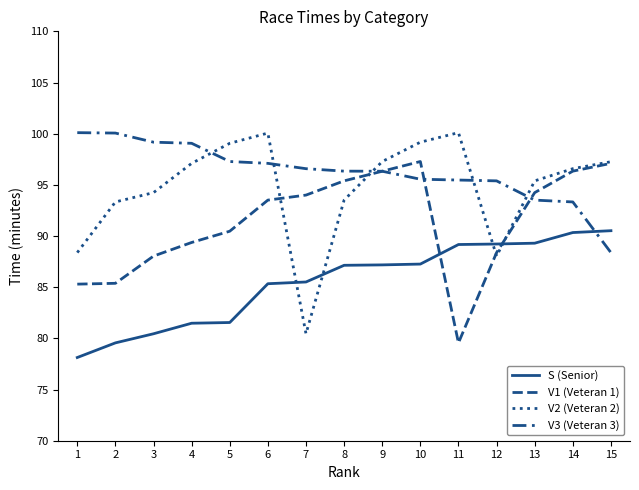

How many lines are shown in the chart?

4